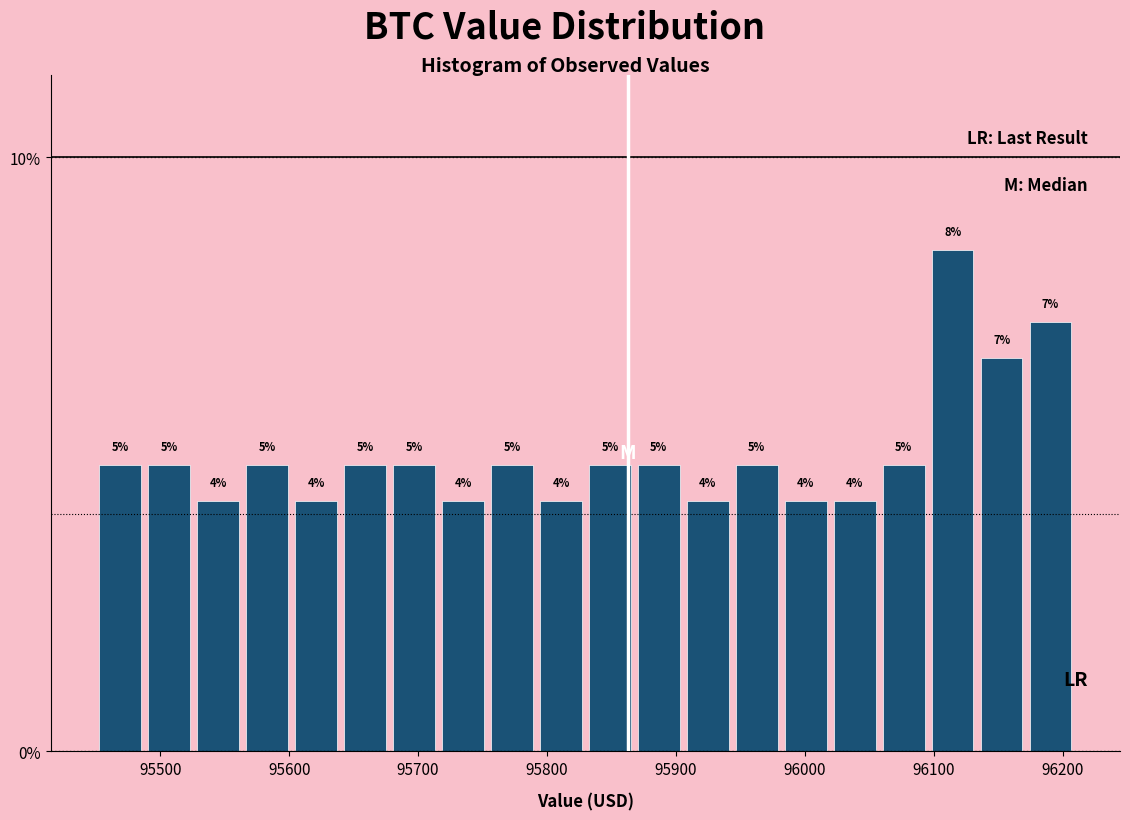

Around what value on the x-axis is the tallest bar? Give the approximate position of its centre, as read against the axis.

96110